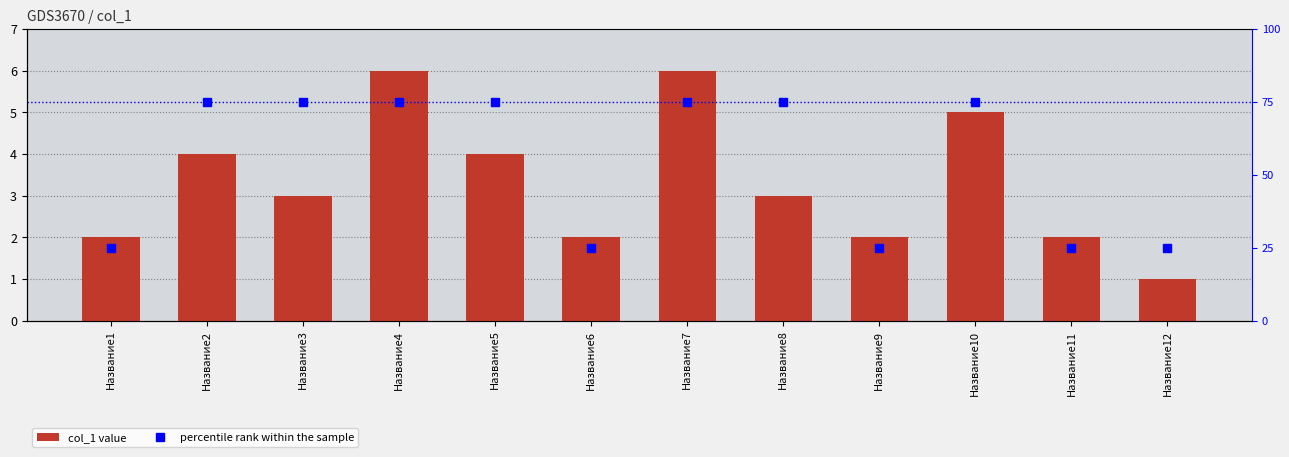

Are the bars horizontal?

No